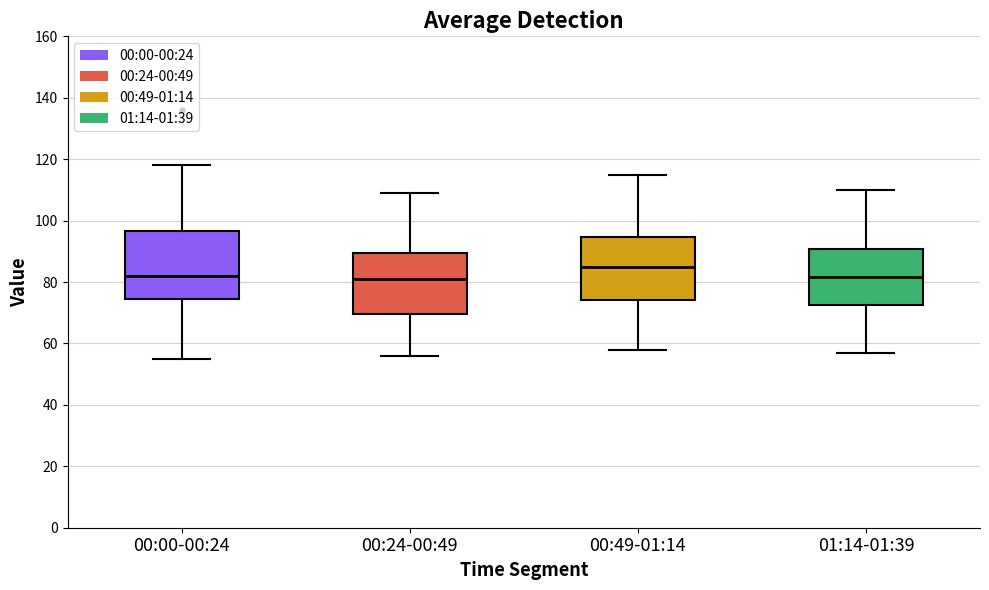

Reading left to right, read every box against the y-axis: the position of its median line, the range the box covers, and the ends of its whiskers. The values are not printed on the chart, so give them approximately, as read against the axis.

00:00-00:24: median 82, box 74 to 96, whiskers 56 to 118
00:24-00:49: median 82, box 70 to 90, whiskers 56 to 110
00:49-01:14: median 86, box 74 to 94, whiskers 58 to 116
01:14-01:39: median 82, box 72 to 90, whiskers 58 to 110